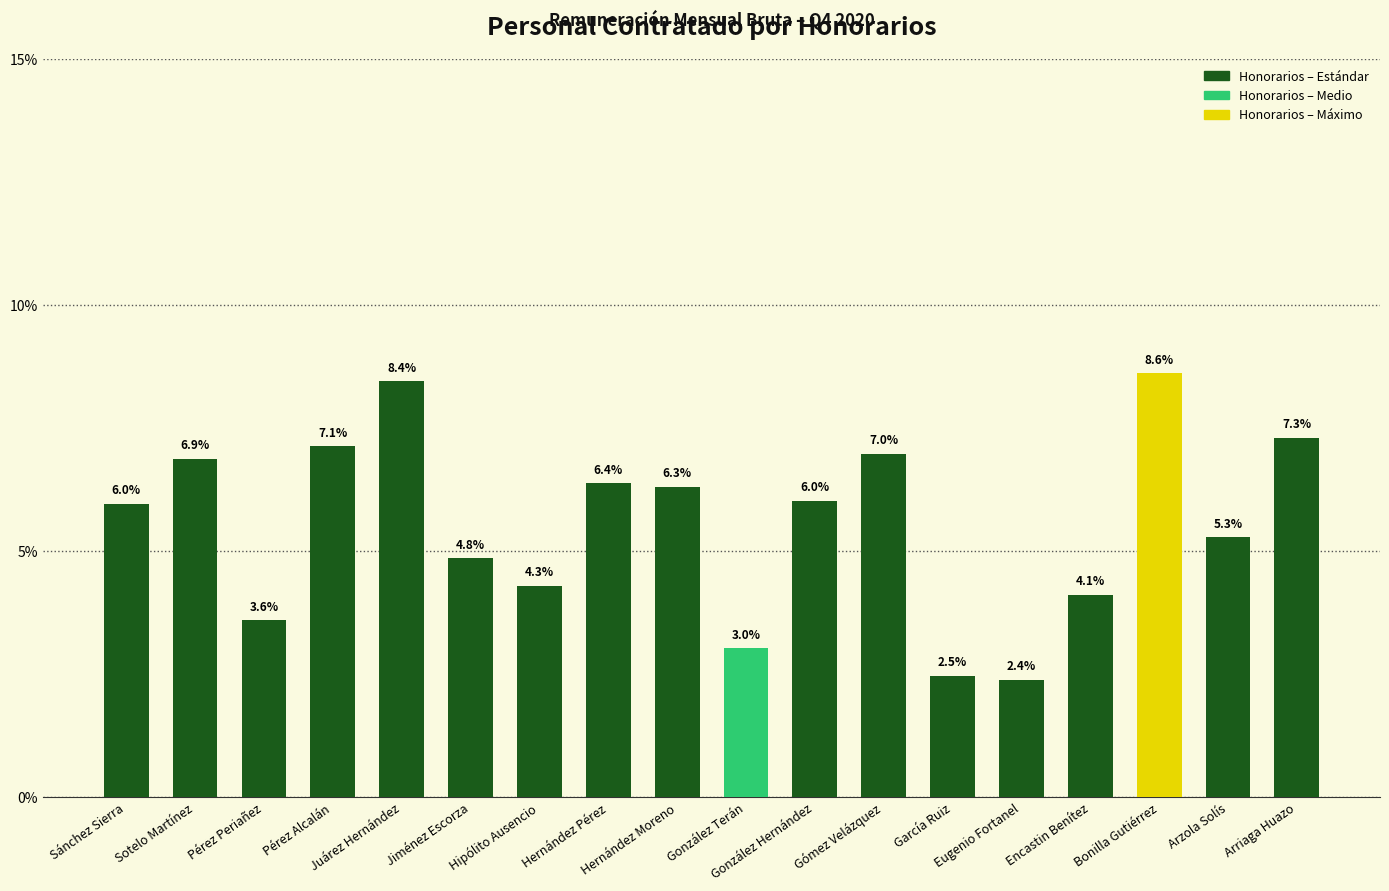

How many bars are there in total?

18